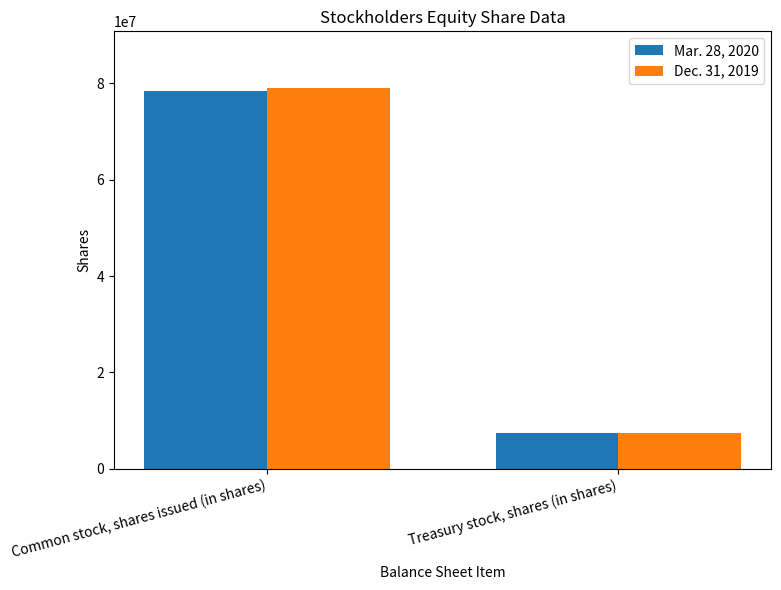

At which category is the sum across all series the highest?

Common stock, shares issued (in shares)